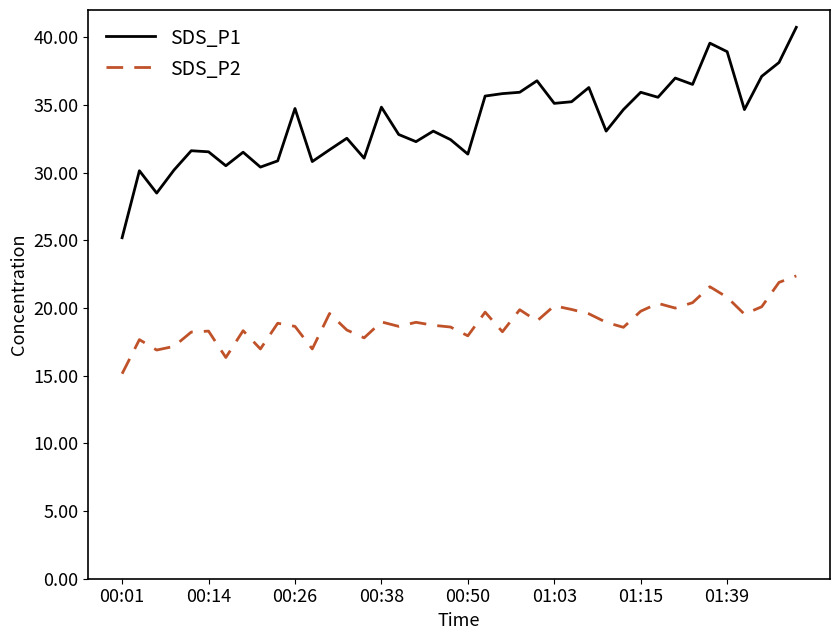

Which series has the largest total across all categories?

SDS_P1